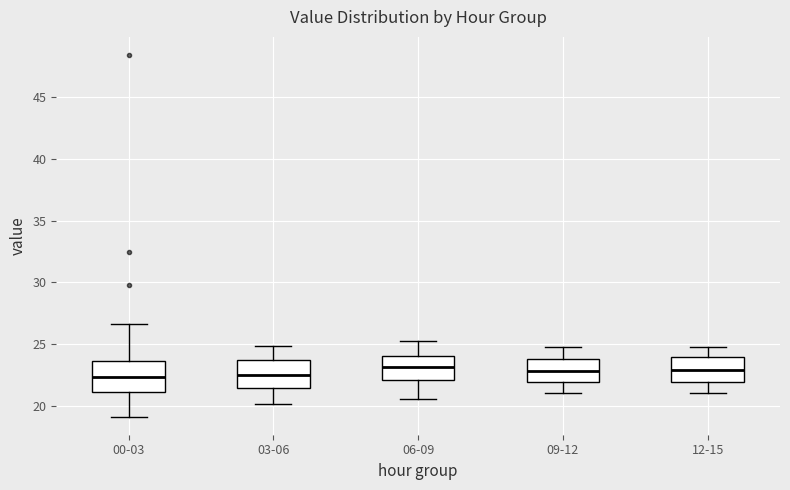

Reading left to right, transcribe this box plot: for each box, give where its median line is, the range the box spans, and where its two whiskers end, as read against the y-axis. The values are not printed on the chart, so give them approximately, as read against the axis.

00-03: median 22.5, box 21.0 to 23.5, whiskers 19.0 to 26.5
03-06: median 22.5, box 21.5 to 23.5, whiskers 20.0 to 25.0
06-09: median 23.0, box 22.0 to 24.0, whiskers 20.5 to 25.5
09-12: median 23.0, box 22.0 to 24.0, whiskers 21.0 to 25.0
12-15: median 23.0, box 22.0 to 24.0, whiskers 21.0 to 25.0